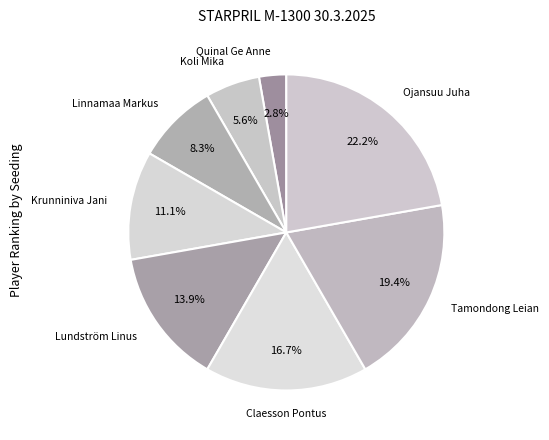

To the nearest percent, what is the combined percentage of Krunniniva Jani and Ojansuu Juha?

33%